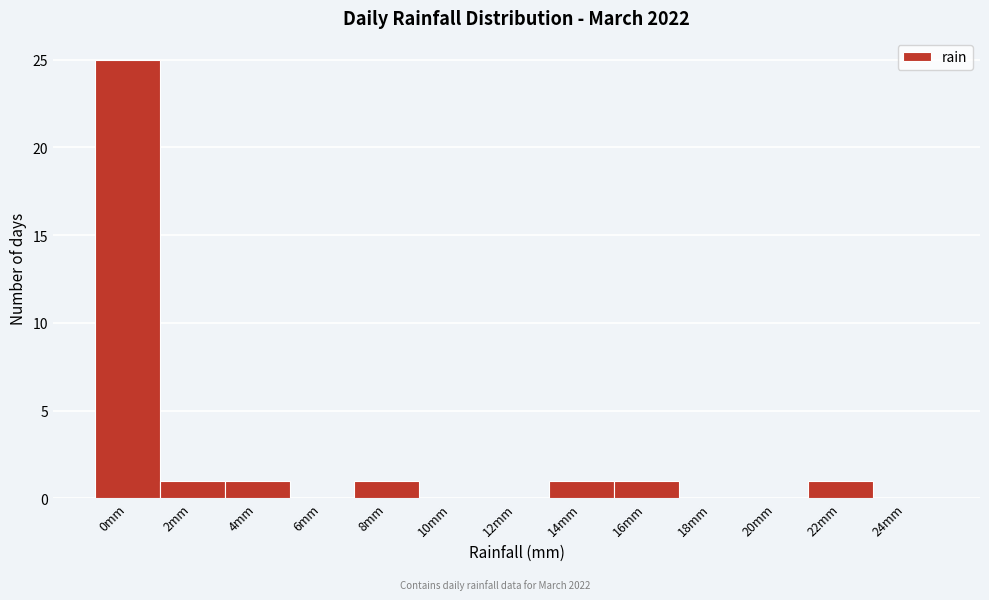

Reading right to left, extract all data points from this chart.

24mm=0	22mm=1	20mm=0	18mm=0	16mm=1	14mm=1	12mm=0	10mm=0	8mm=1	6mm=0	4mm=1	2mm=1	0mm=25